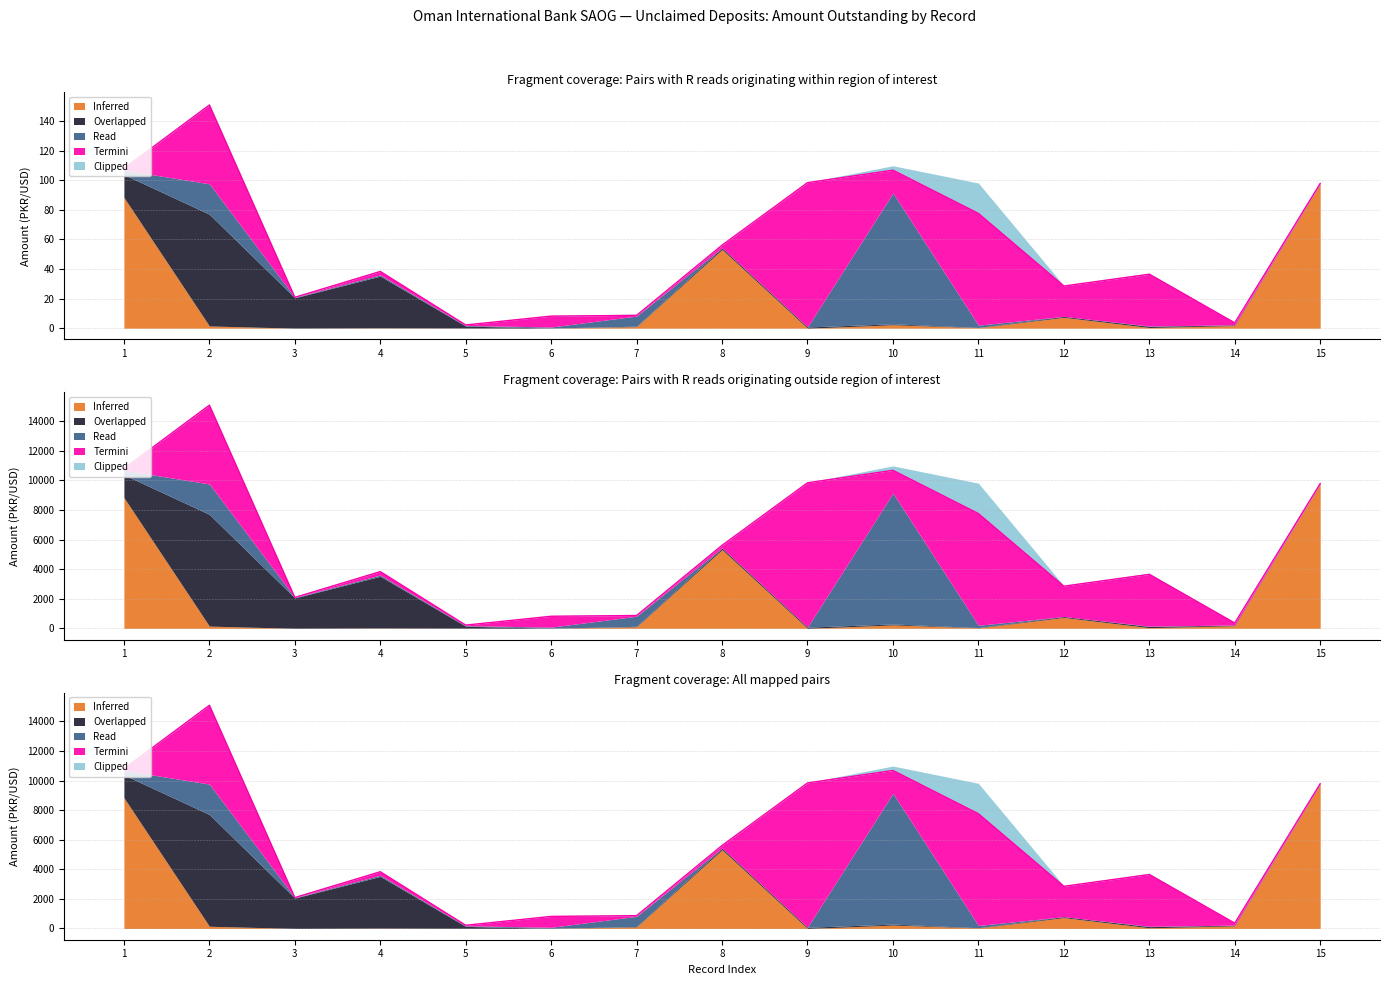

Read the Termini value at 11.

7553.3